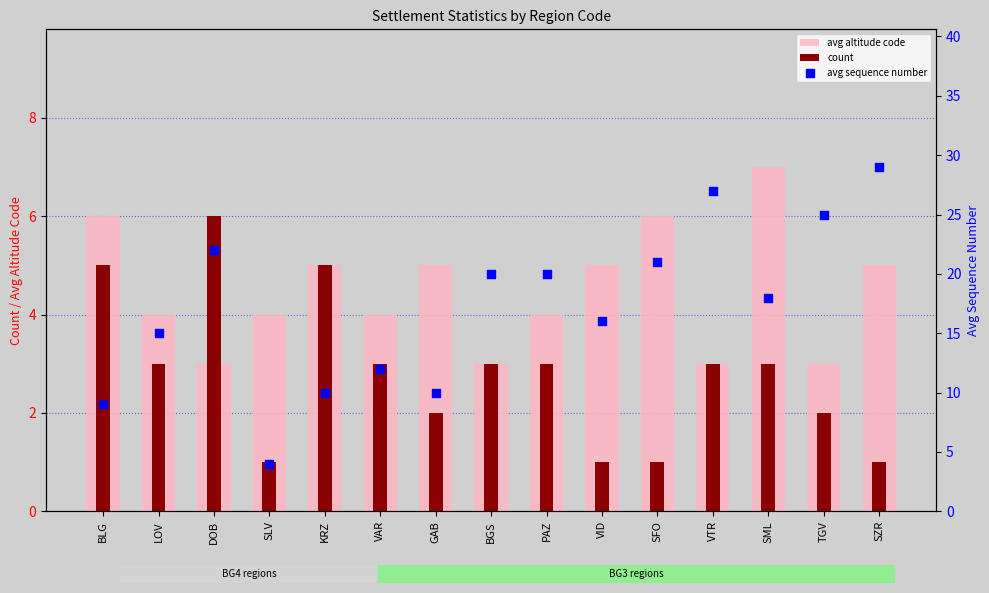

Which series has the widest spread of Y values?

avg sequence number